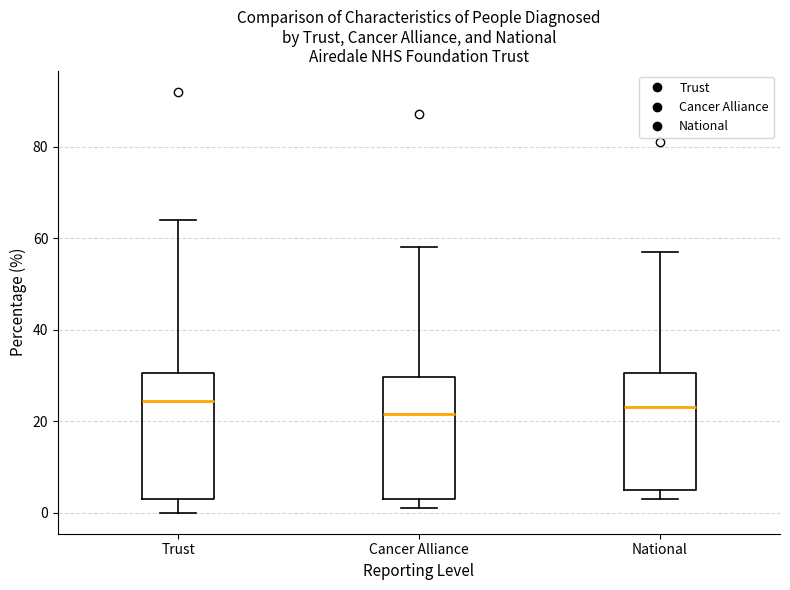

Reading left to right, read every box against the y-axis: the position of its median line, the range the box covers, and the ends of its whiskers. The values are not printed on the chart, so give them approximately, as read against the axis.

Trust: median 24, box 4 to 30, whiskers 0 to 64
Cancer Alliance: median 22, box 4 to 30, whiskers 2 to 58
National: median 24, box 6 to 30, whiskers 4 to 58